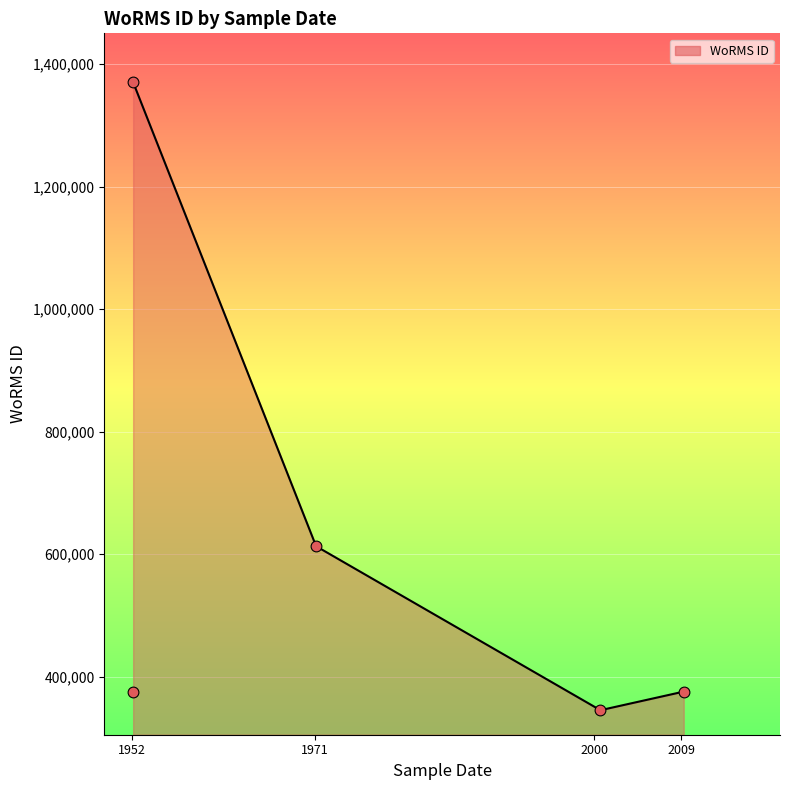

What is the change in value from 2009-03-06 to 1971-01-01?

+237278